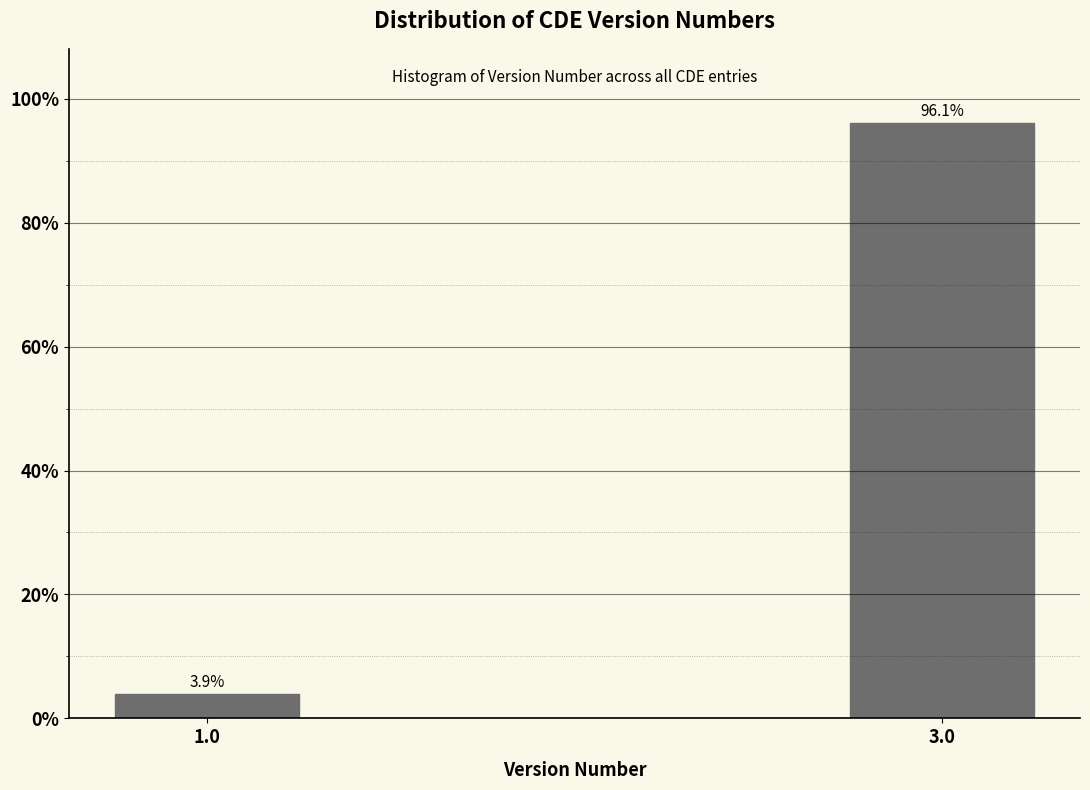

Reading right to left, extract all data points from this chart.

96.1	3.9